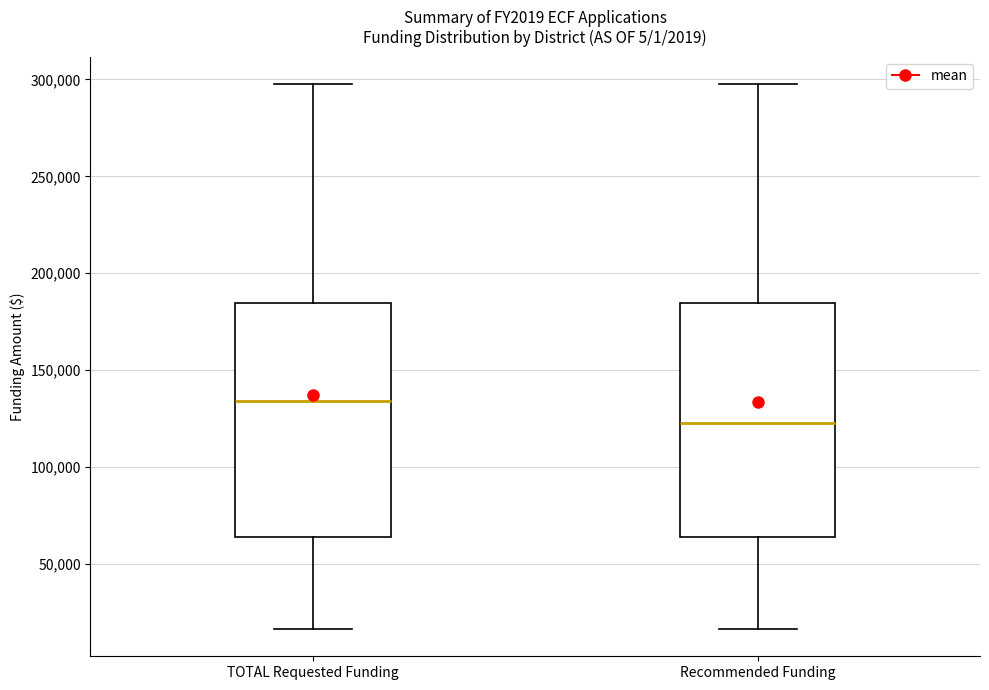

Reading left to right, read every box against the y-axis: the position of its median line, the range the box covers, and the ends of its whiskers. The values are not printed on the chart, so give them approximately, as read against the axis.

TOTAL Requested Funding: median 135000, box 65000 to 185000, whiskers 15000 to 300000
Recommended Funding: median 125000, box 65000 to 185000, whiskers 15000 to 300000